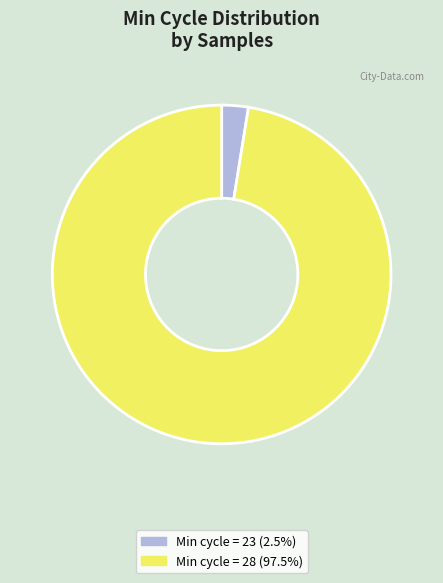

Is the sum of Min cycle = 23 (2.5%) and Min cycle = 28 (97.5%) greater than half?

Yes